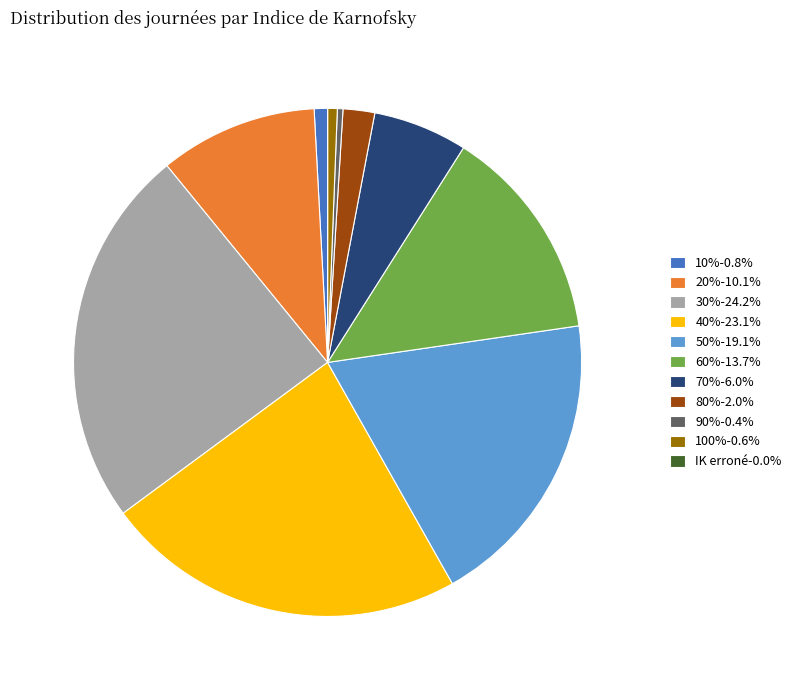

Between 40% and 30%, which is larger?

30%